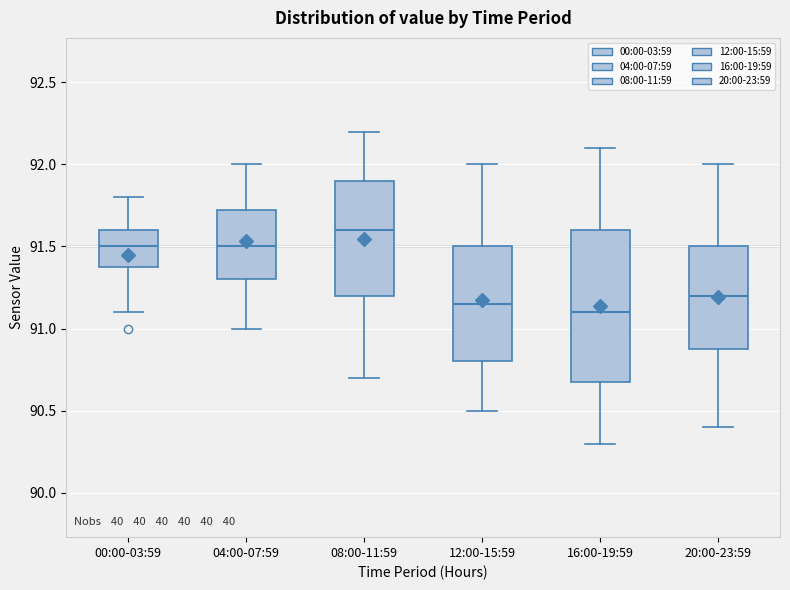

Reading left to right, transcribe this box plot: for each box, give where its median line is, the range the box spans, and where its two whiskers end, as read against the y-axis. The values are not printed on the chart, so give them approximately, as read against the axis.

00:00-03:59: median 91.50, box 91.40 to 91.60, whiskers 91.10 to 91.80
04:00-07:59: median 91.50, box 91.30 to 91.75, whiskers 91.00 to 92.00
08:00-11:59: median 91.60, box 91.20 to 91.90, whiskers 90.70 to 92.20
12:00-15:59: median 91.15, box 90.80 to 91.50, whiskers 90.50 to 92.00
16:00-19:59: median 91.10, box 90.70 to 91.60, whiskers 90.30 to 92.10
20:00-23:59: median 91.20, box 90.90 to 91.50, whiskers 90.40 to 92.00